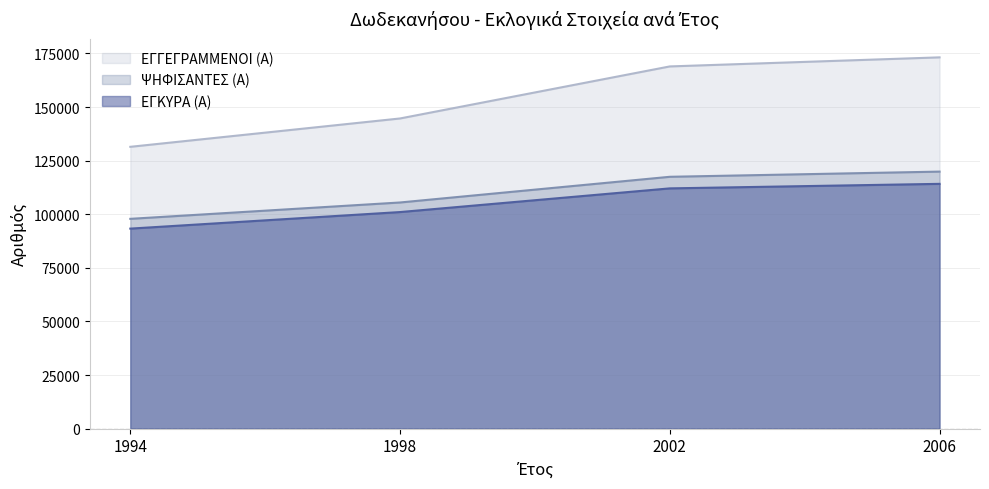

True or false: ΨΗΦΙΣΑΝΤΕΣ (Α) has a value of 61460 at 1994.

False